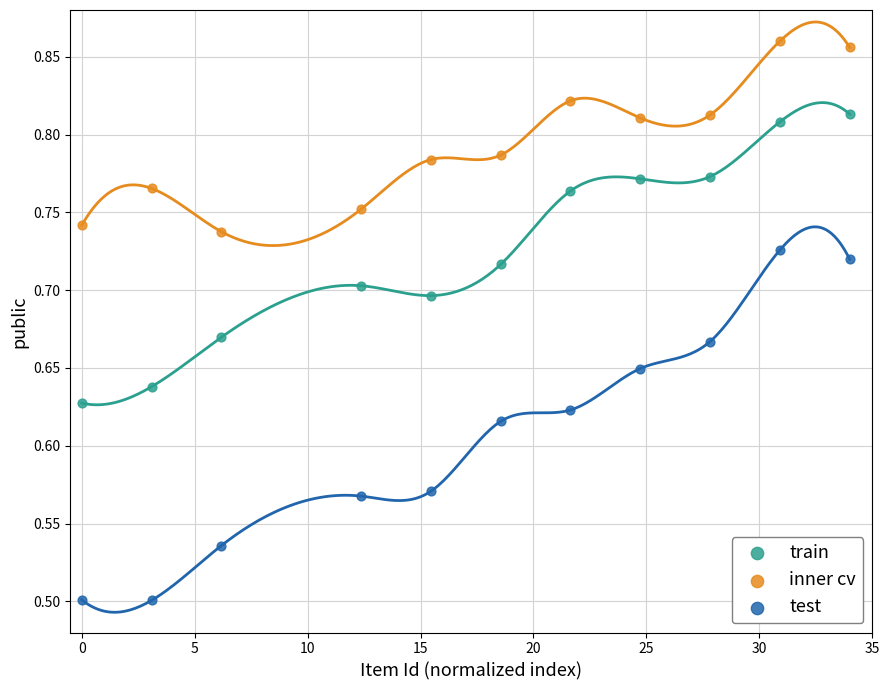

Across all data points, what is the range of Y values (max minus min)?

0.4